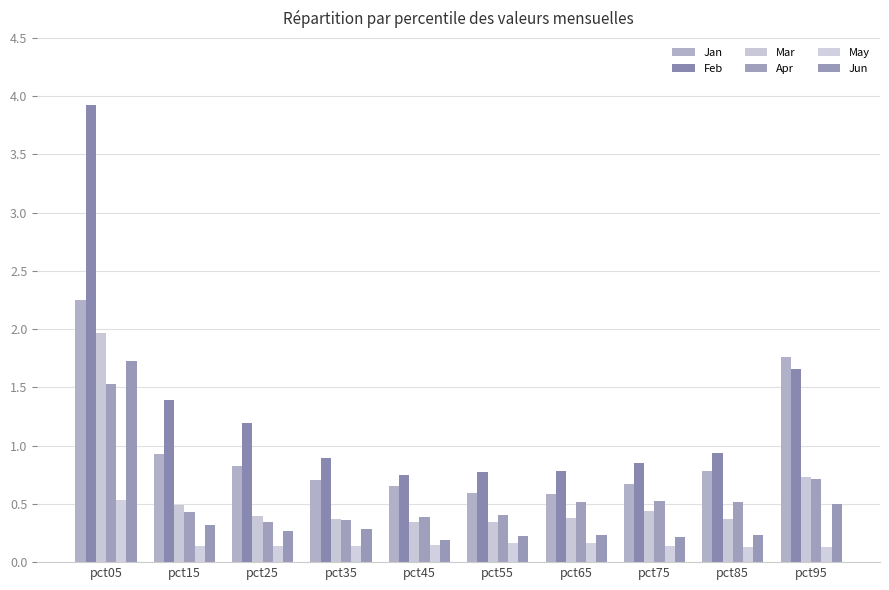

At pct95, list the series in order from smallest to largest.

May, Jun, Apr, Mar, Feb, Jan